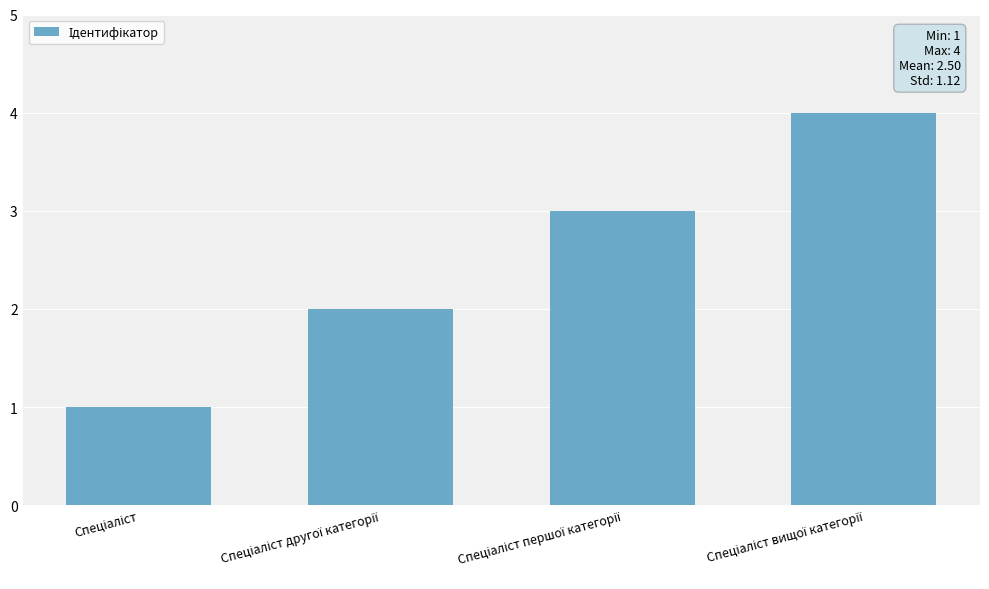

What is the sum of all values?

10